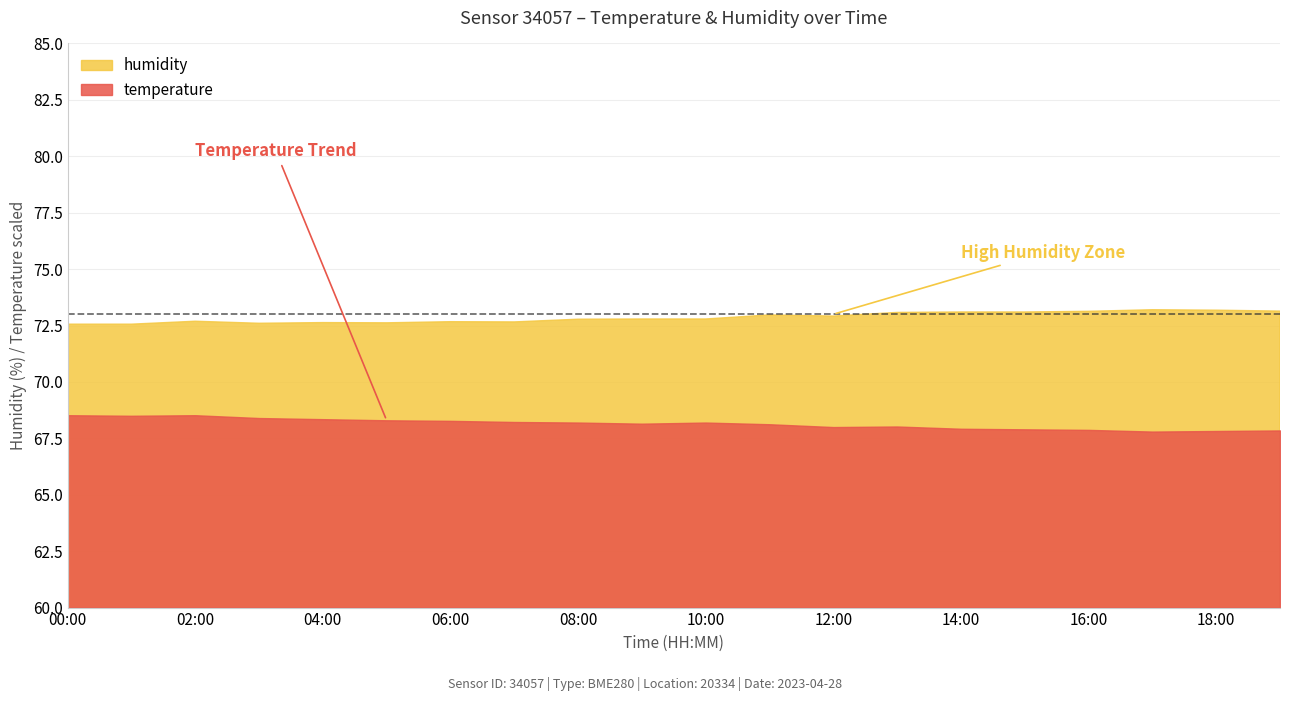

True or false: humidity has a value of 73.0 at 11:00.

True